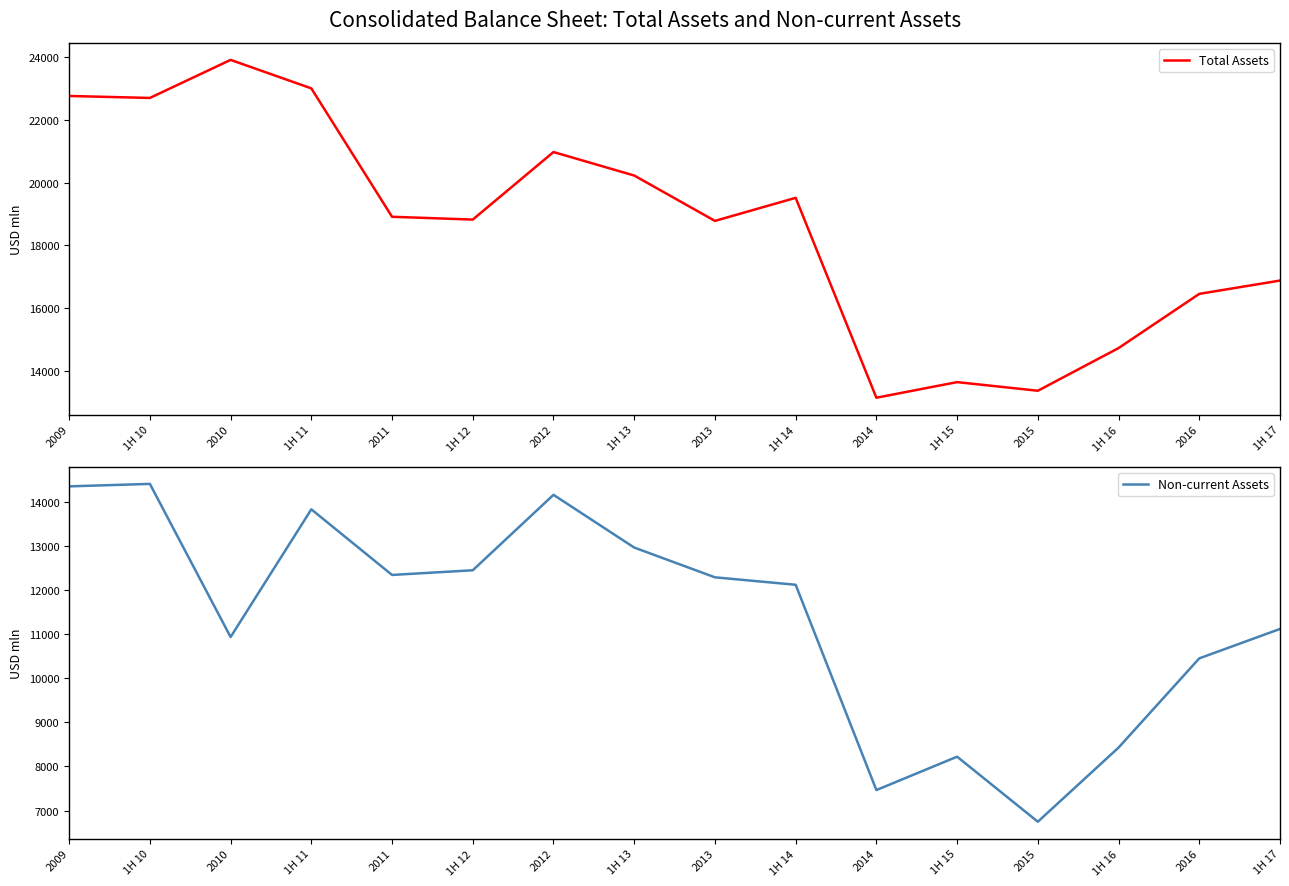

At which category is the sum across all series the highest?

2009